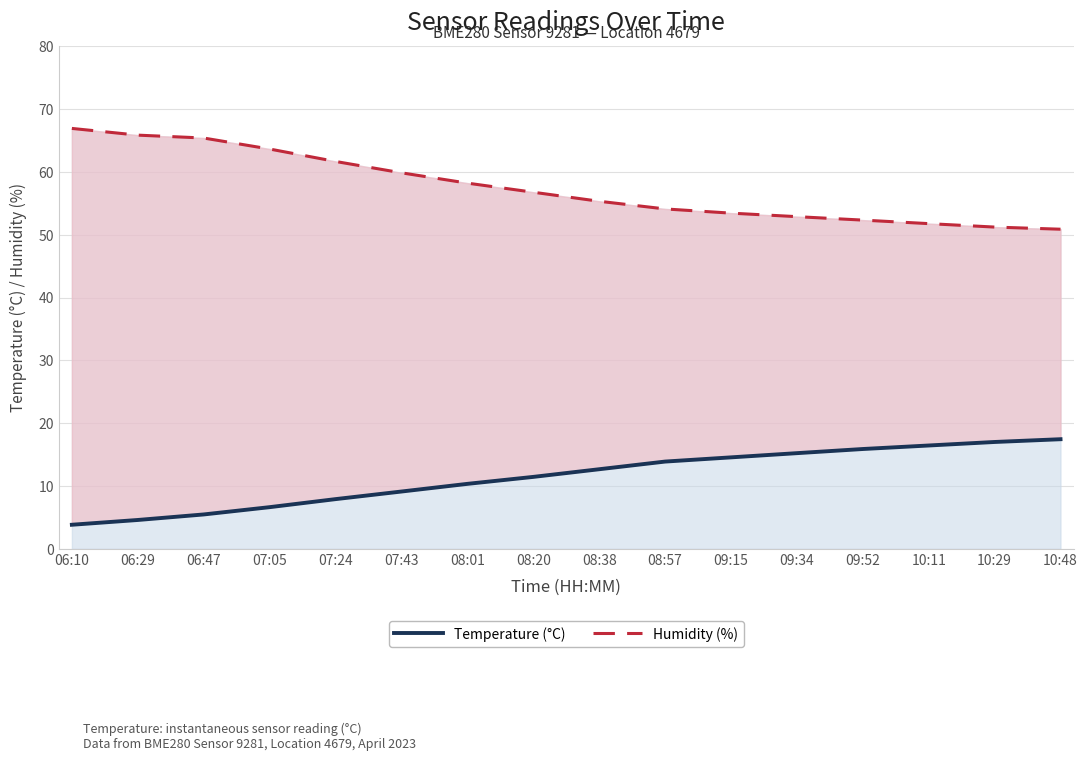

At how many categories does at least one series exceed 62?

4